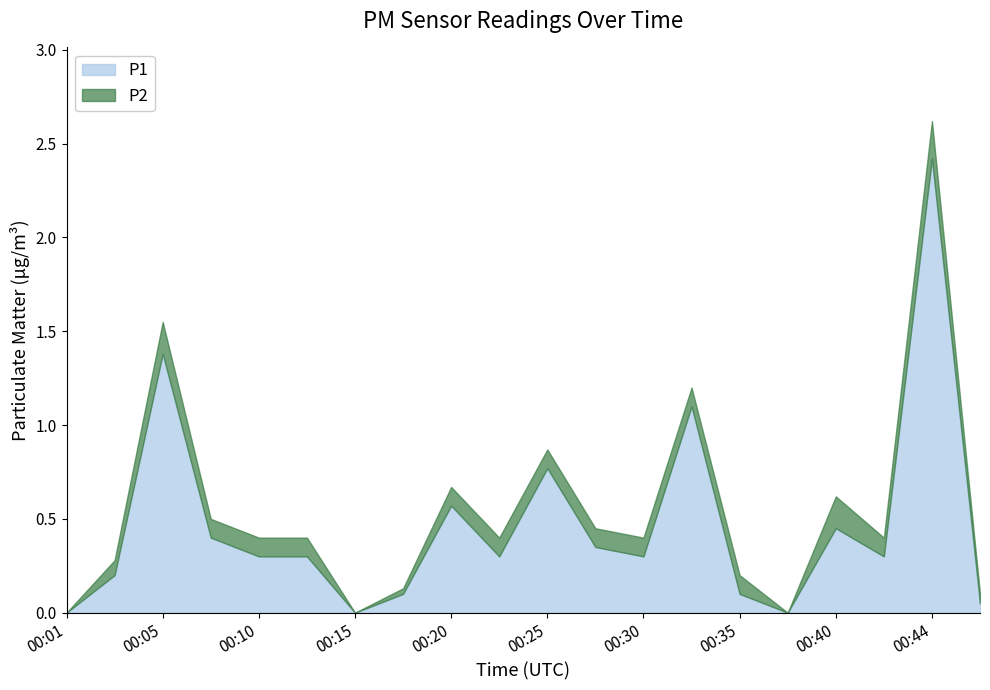

What is the difference between the highest and lowest values at 00:30?

0.2